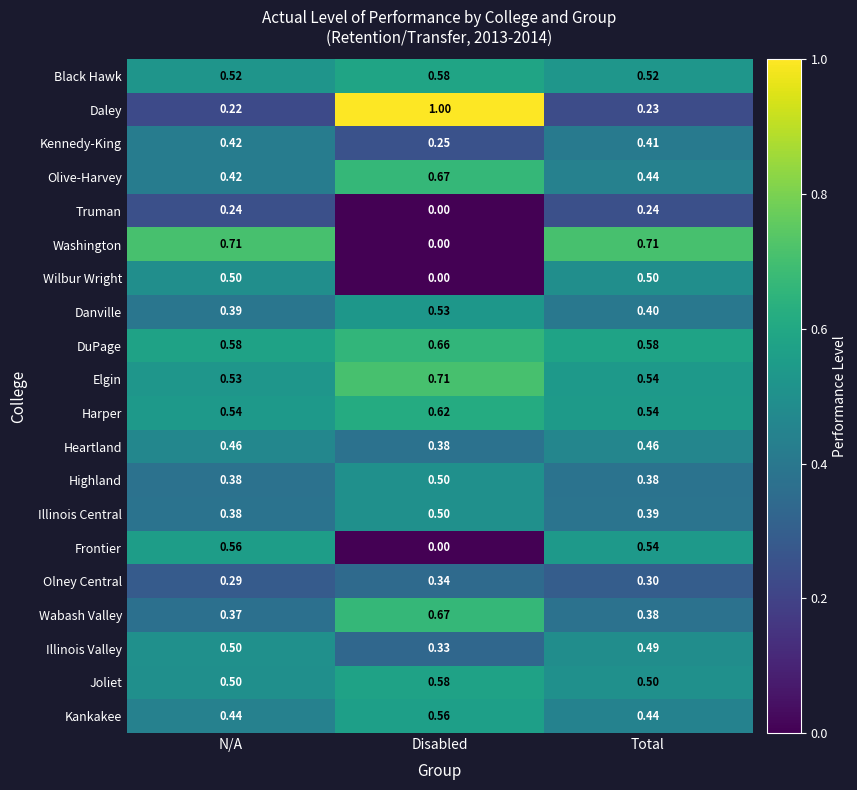

What is the difference between the highest and lowest values at N/A?

0.5